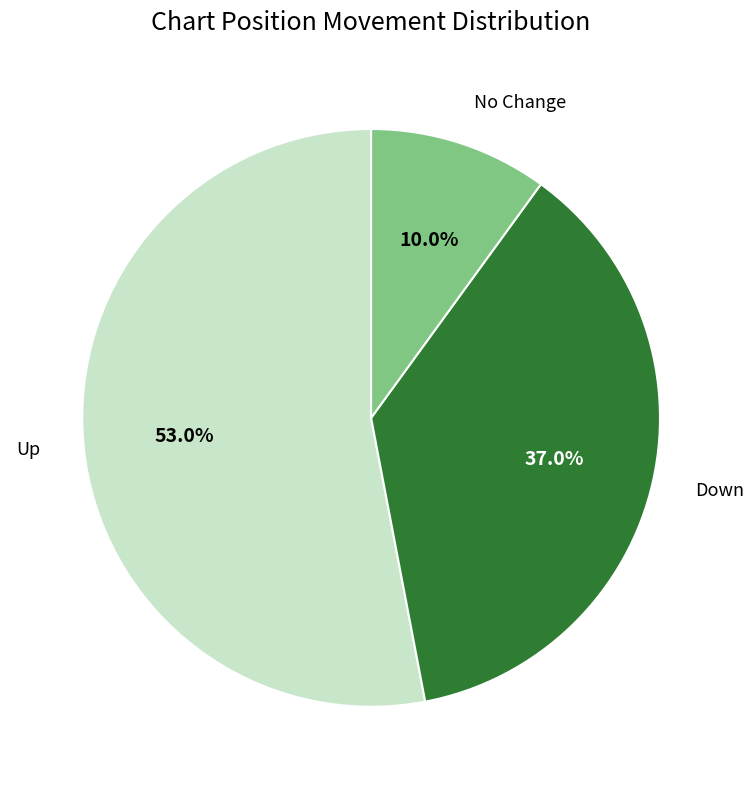

To the nearest percent, what is the difference between the largest and smallest slice percentages?

43%